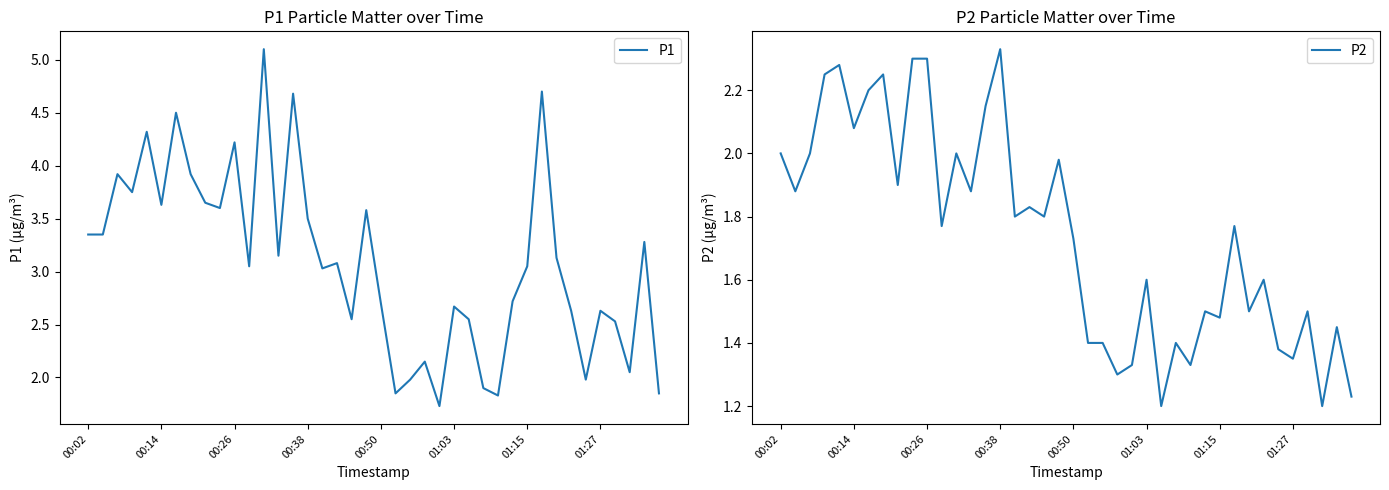

What is the highest value of the P1 series?

5.1